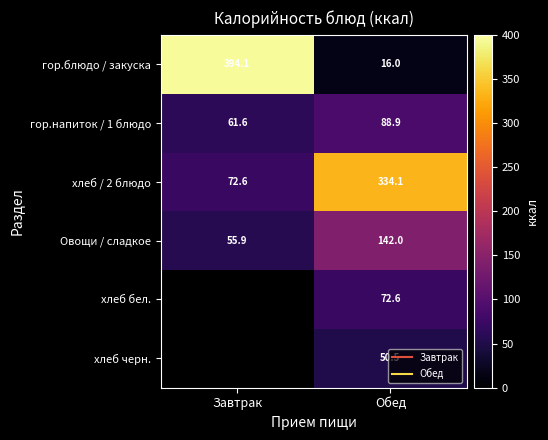

Which series has the largest range (max minus min)?

гор.блюдо / закуска